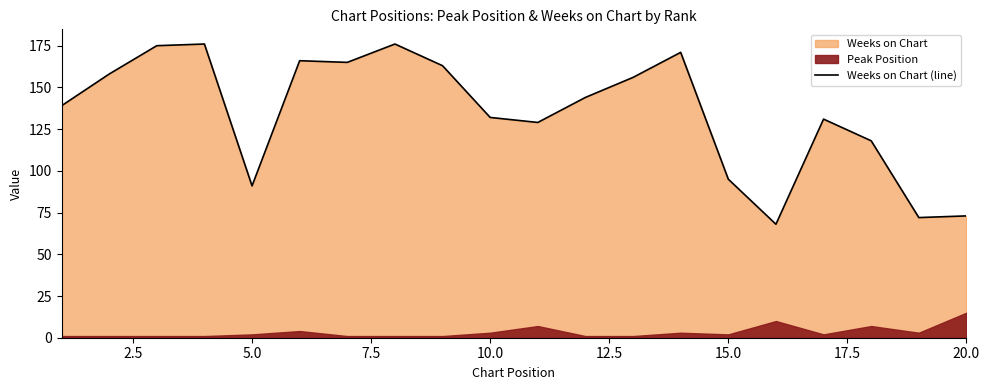

What is the lowest value of the Weeks on Chart (line) series?

68